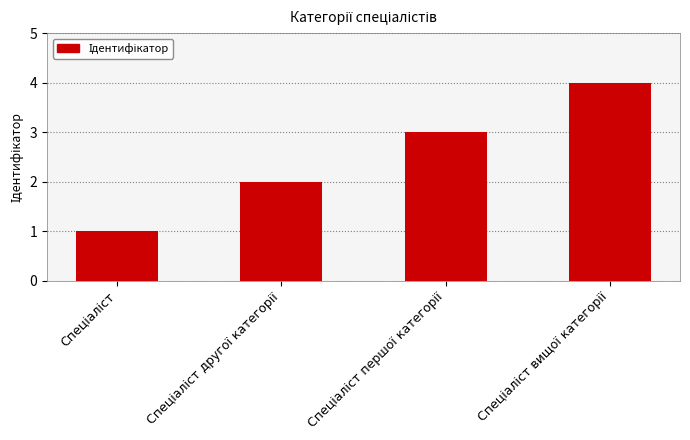

What is the maximum value shown in the chart?

4